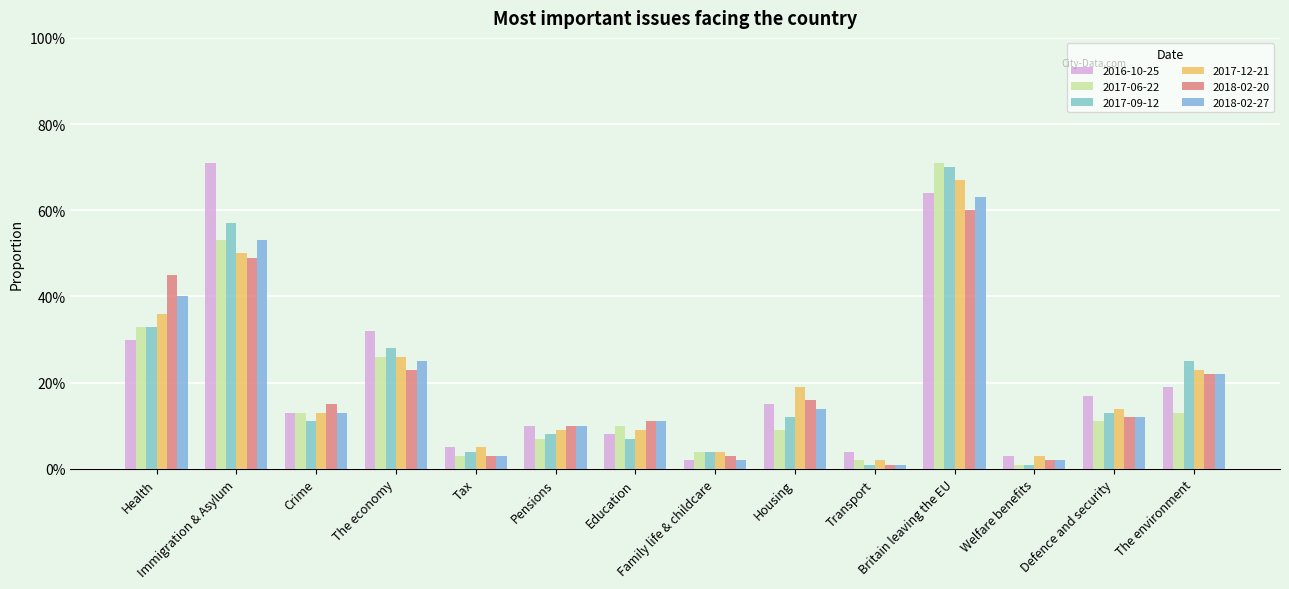

At Britain leaving the EU, list the series in order from smallest to largest.

2018-02-20, 2018-02-27, 2016-10-25, 2017-12-21, 2017-09-12, 2017-06-22